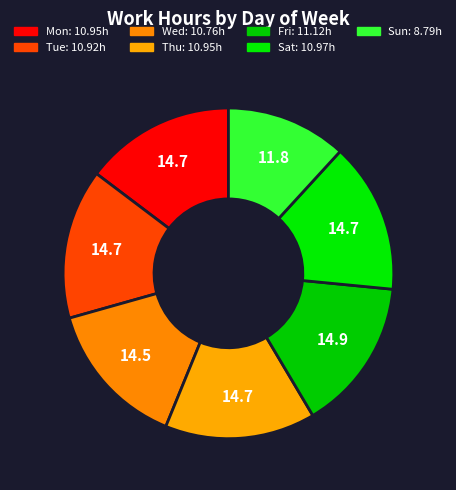

To the nearest percent, what is the difference between the largest and smallest slice percentages?

3%